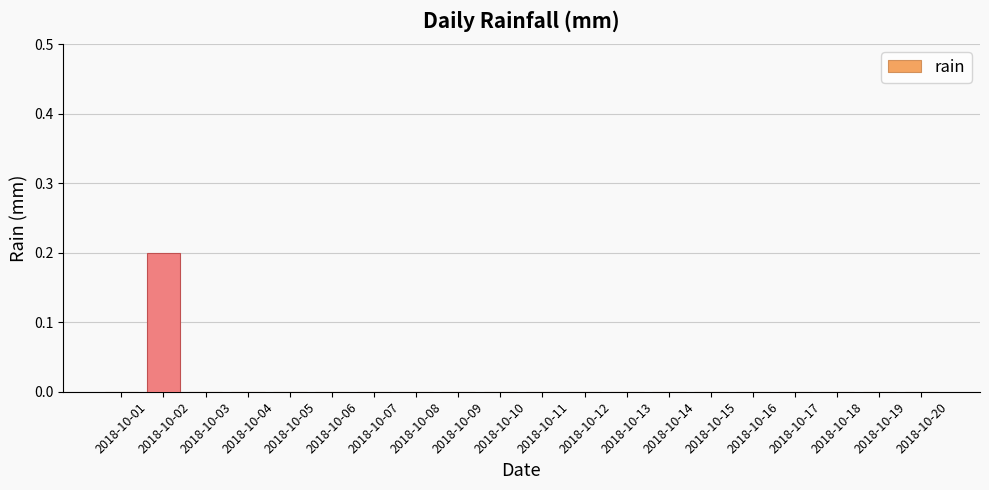

Are the bars horizontal?

No